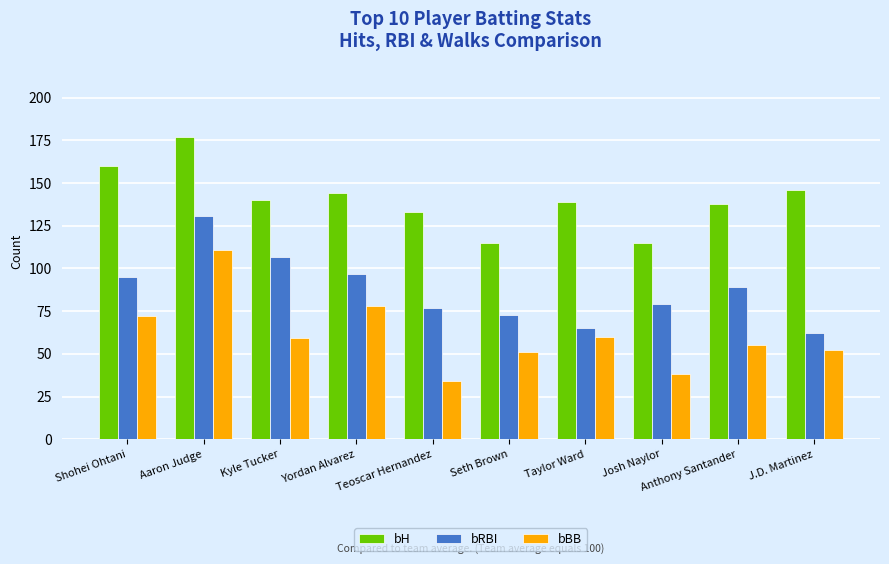

Which series has the largest range (max minus min)?

bBB